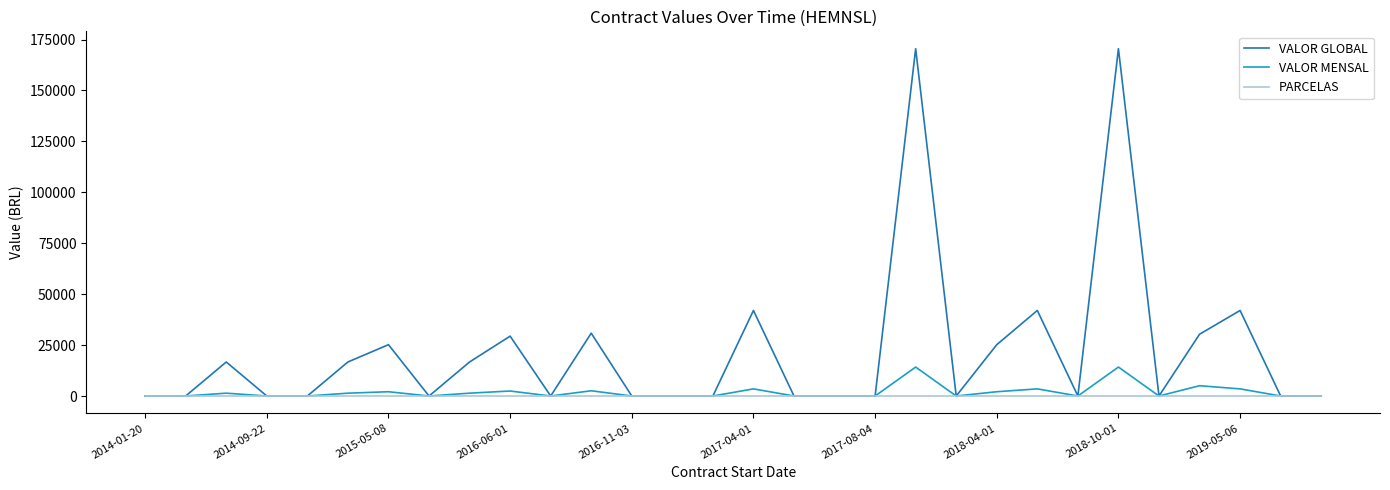

List the series in order of their peak value, highest first.

VALOR GLOBAL, VALOR MENSAL, PARCELAS